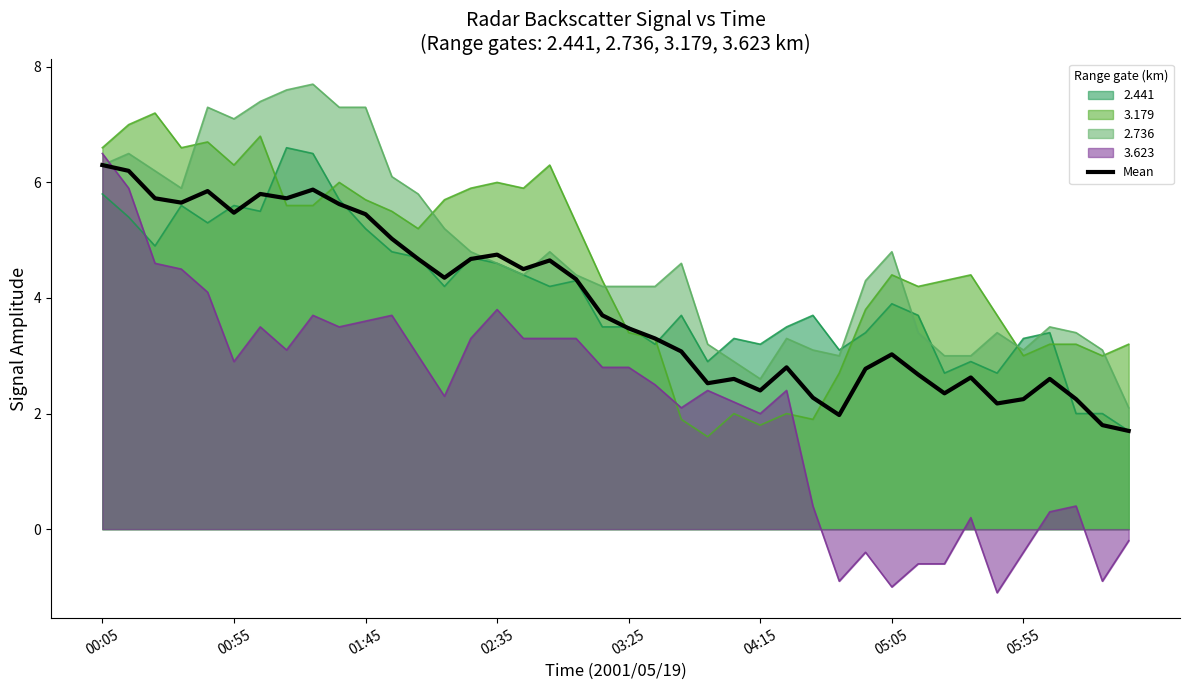

Which series has the widest spread of values?

3.623